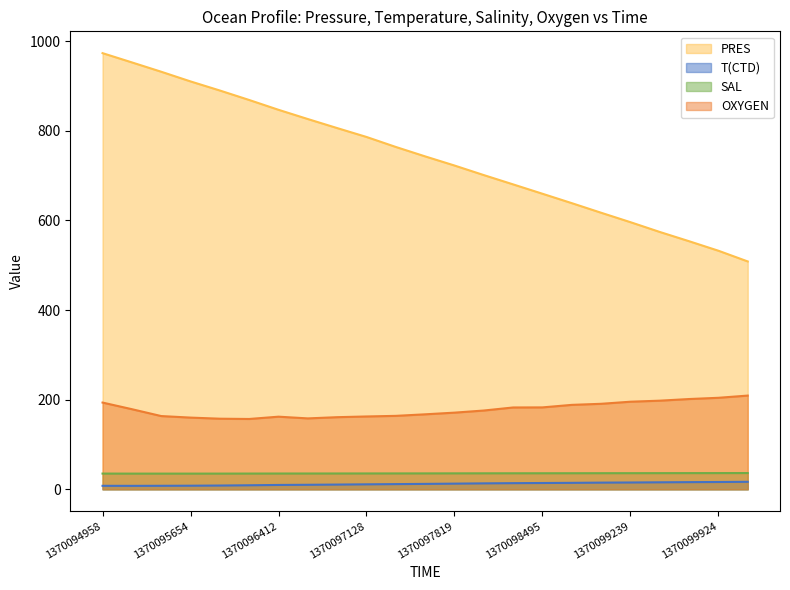

Which has a higher value, 1370099924 or 1370095167?

1370095167